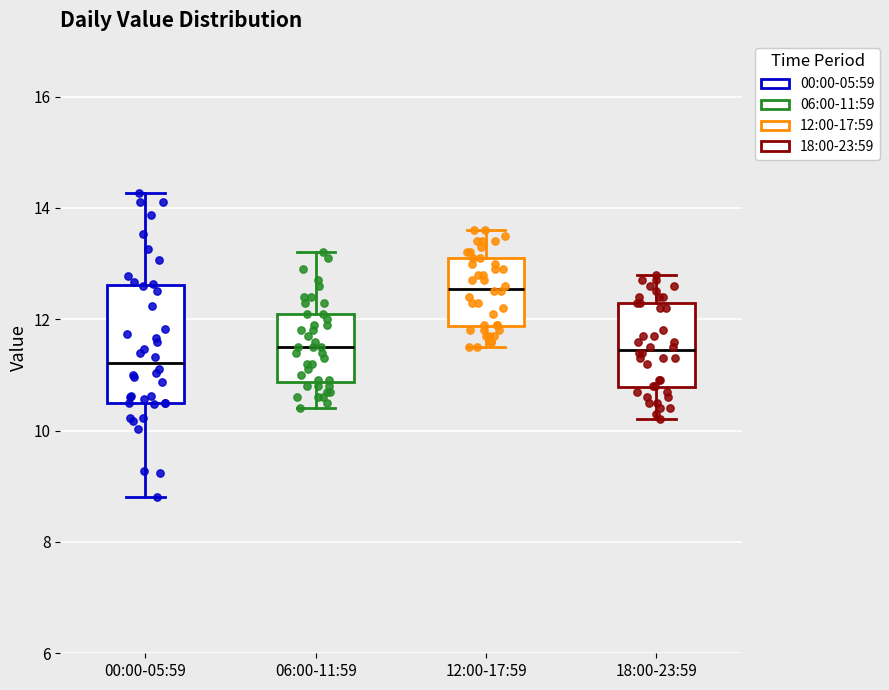

Reading left to right, transcribe this box plot: for each box, give where its median line is, the range the box spans, and where its two whiskers end, as read against the y-axis. The values are not printed on the chart, so give them approximately, as read against the axis.

00:00-05:59: median 11.2, box 10.6 to 12.6, whiskers 8.8 to 14.2
06:00-11:59: median 11.6, box 10.8 to 12.2, whiskers 10.4 to 13.2
12:00-17:59: median 12.6, box 11.8 to 13.2, whiskers 11.6 to 13.6
18:00-23:59: median 11.4, box 10.8 to 12.4, whiskers 10.2 to 12.8